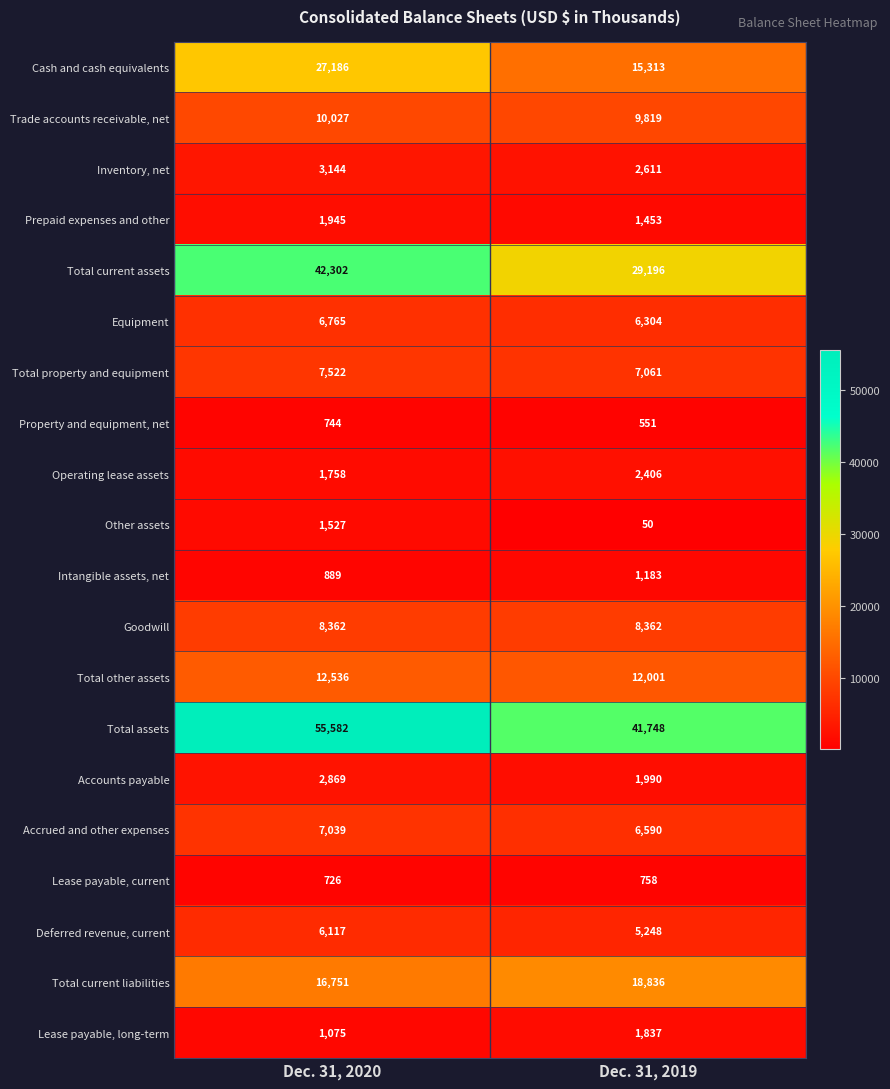

Is it true that Deferred revenue, current equals 8000 at Dec. 31, 2019?

False